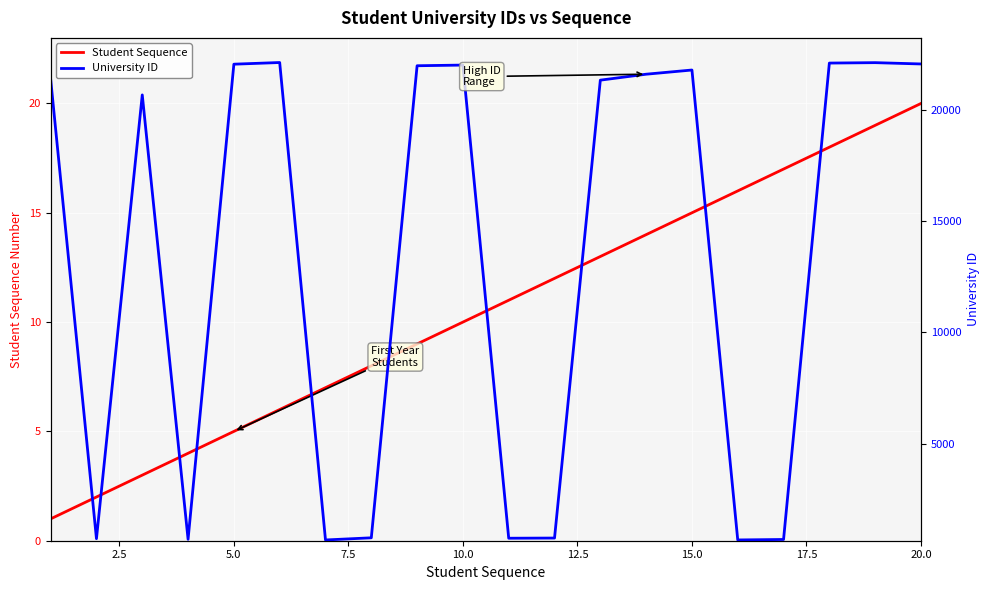

The University ID series shows 22045 at 10.0. True or false?

True